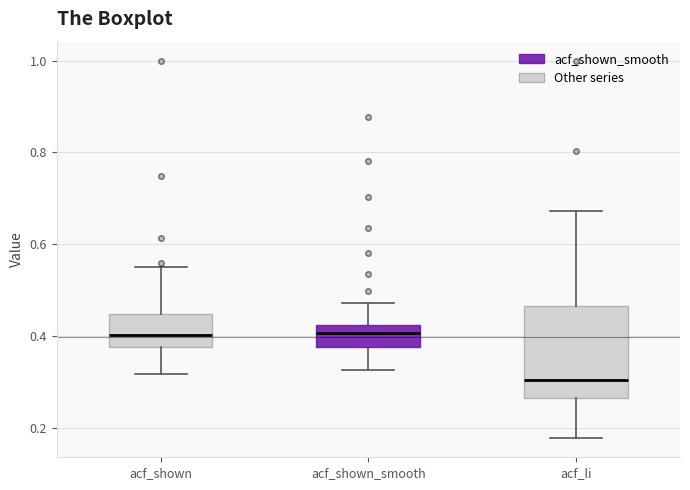

Where is the lower edge of the box for acf_shown on the y-axis? The values are not printed on the chart, so give them approximately, as read against the axis.

0.38